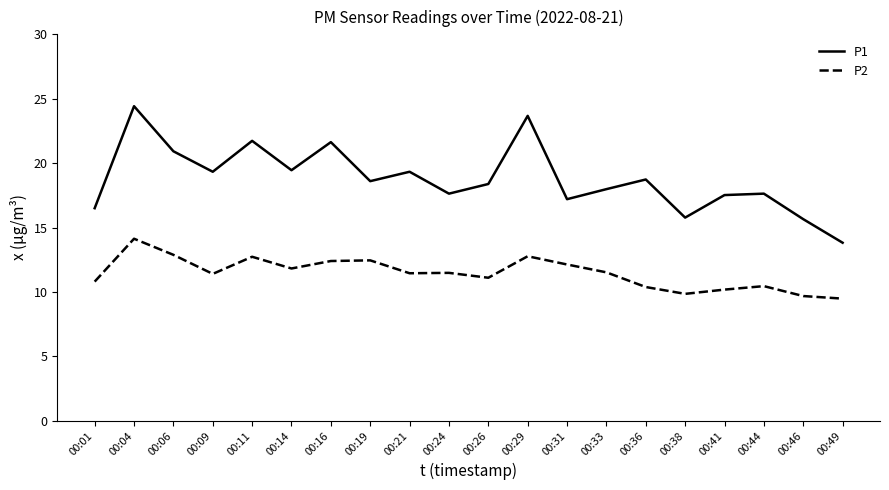

At 00:26, list the series in order from smallest to largest.

P2, P1